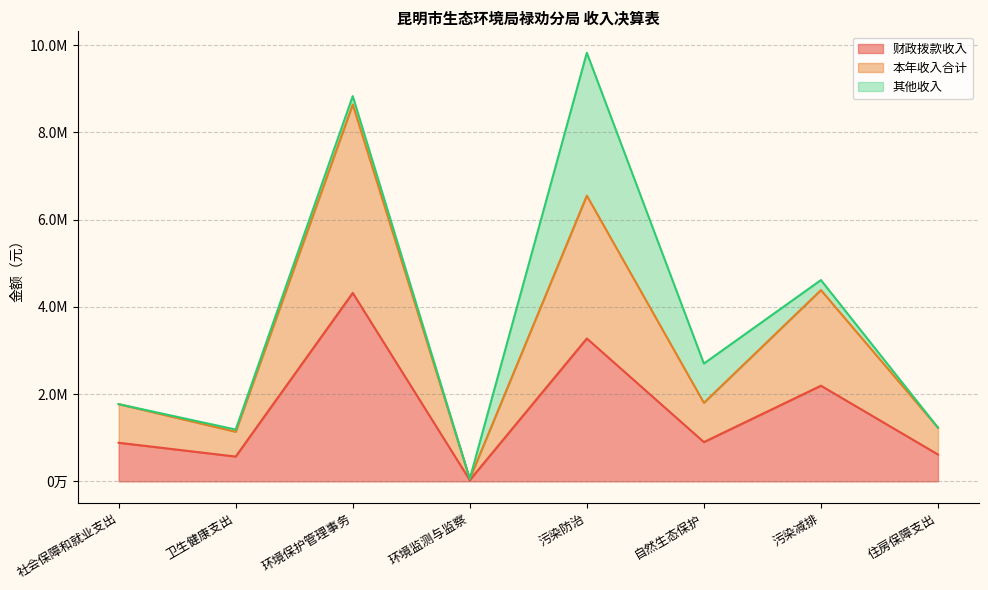

What is the spread (max minus min) of values at 社会保障和就业支出?

884829.8